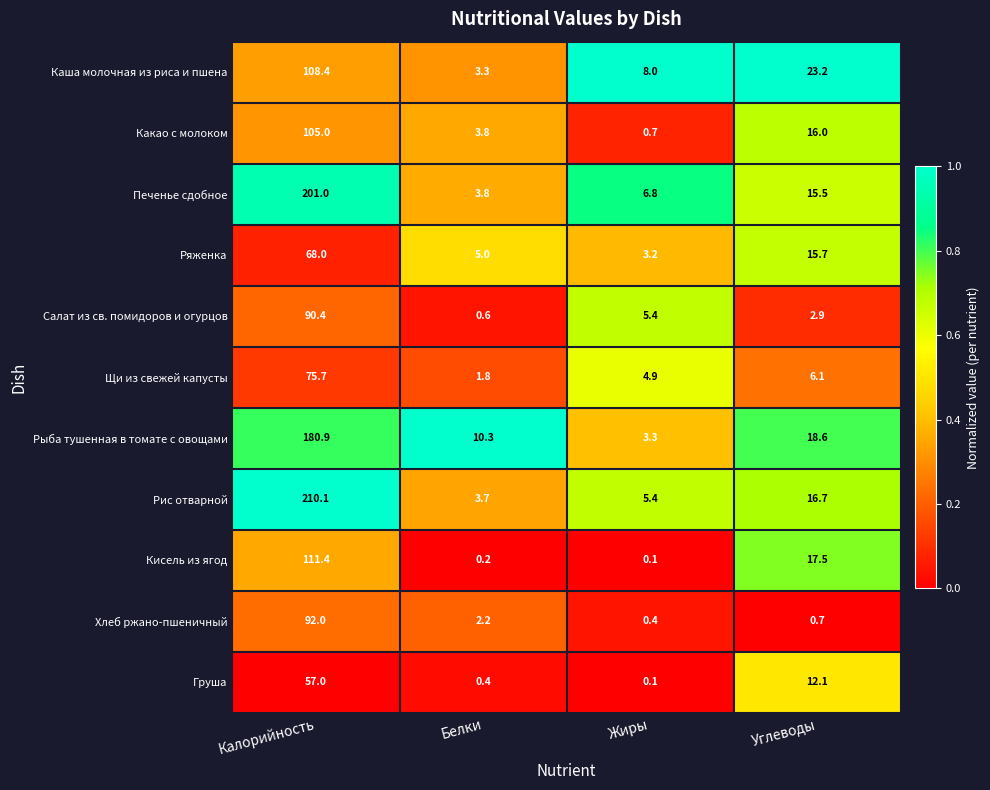

What is the difference between the maximum and second lowest values in the Рис отварной series?

204.7